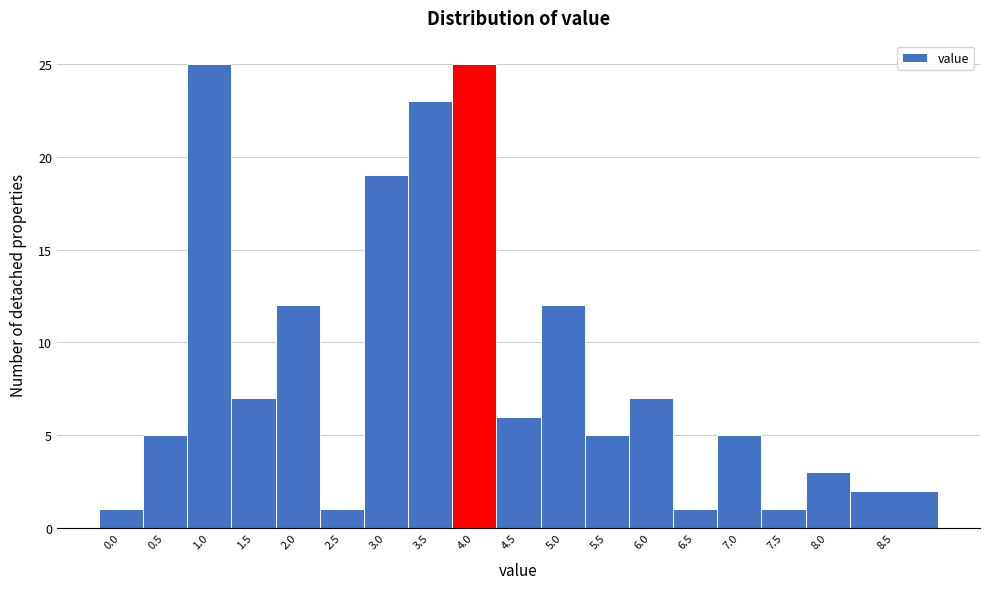

Reading left to right, list all the values displayed in this chart.

1	5	25	7	12	1	19	23	25	6	12	5	7	1	5	1	3	2